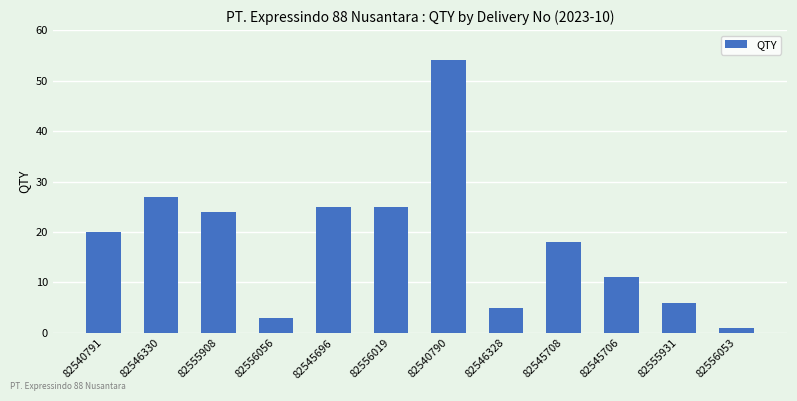

Which label corresponds to the largest value in the chart?

82540790